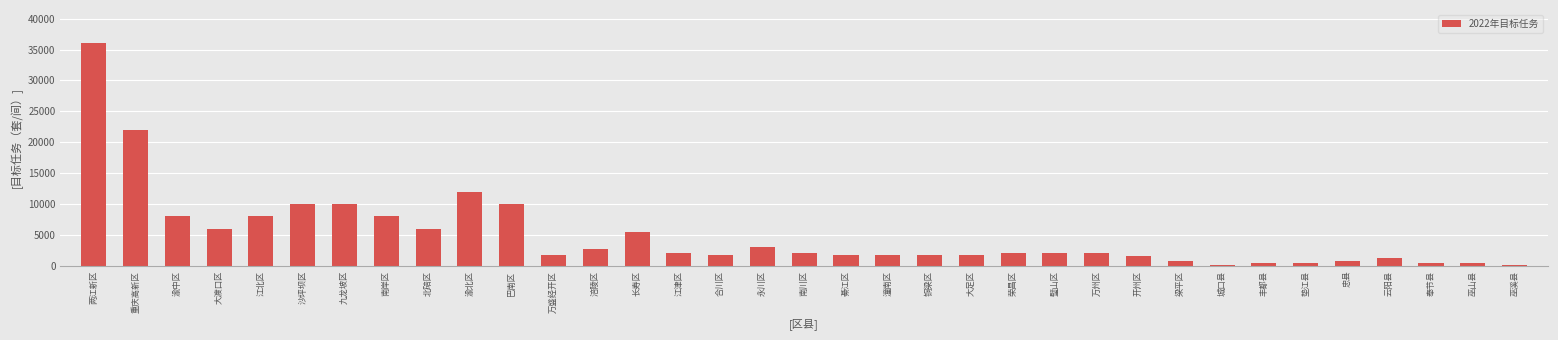

At which label is the value closest to 18100?

重庆高新区